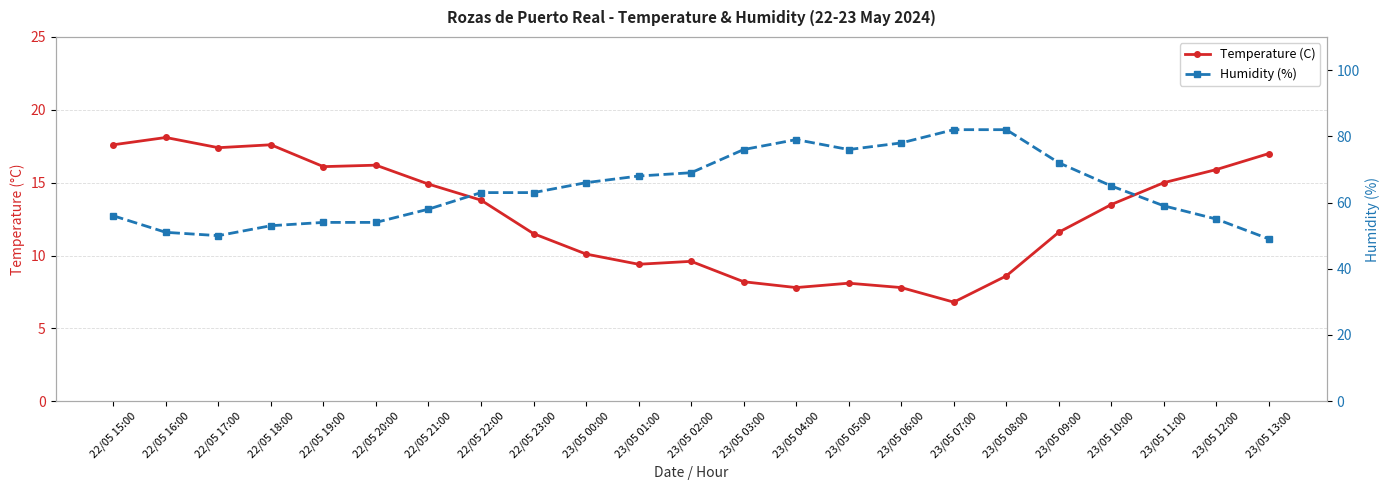

Where does the Temperature (C) series first go above 13?

22/05 15:00